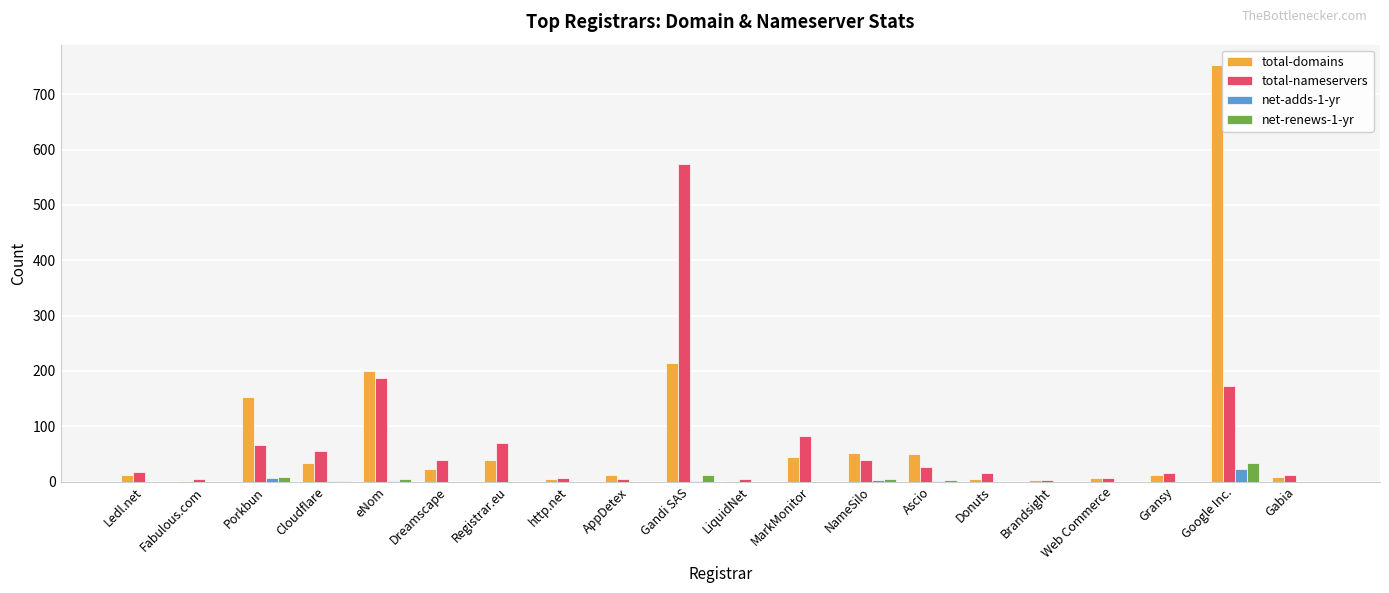

What is the maximum value shown in the chart?

752